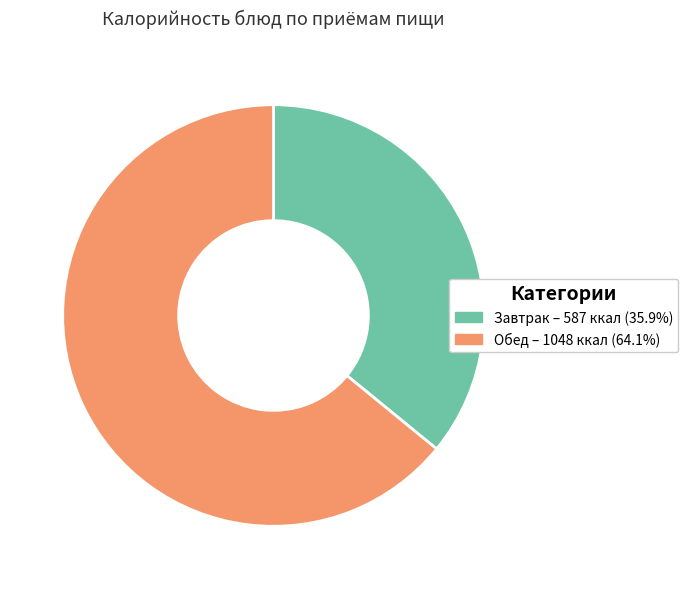

Does any single category account for the majority?

Yes